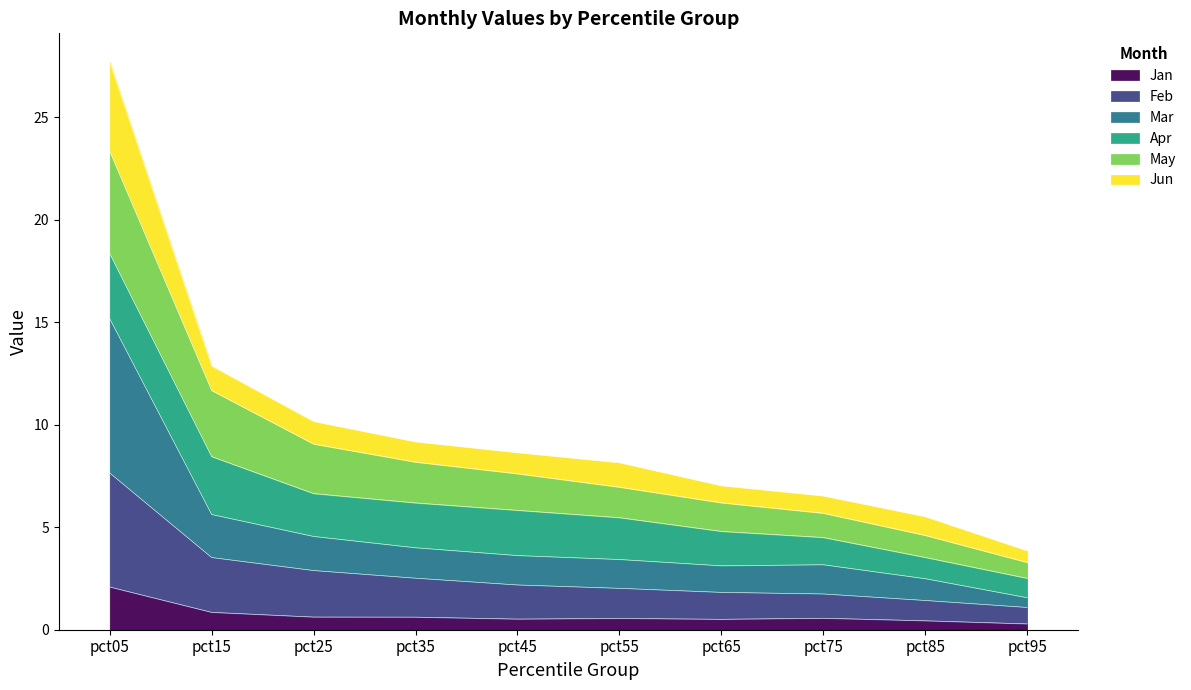

What is the total value across all series at pct05?

27.7